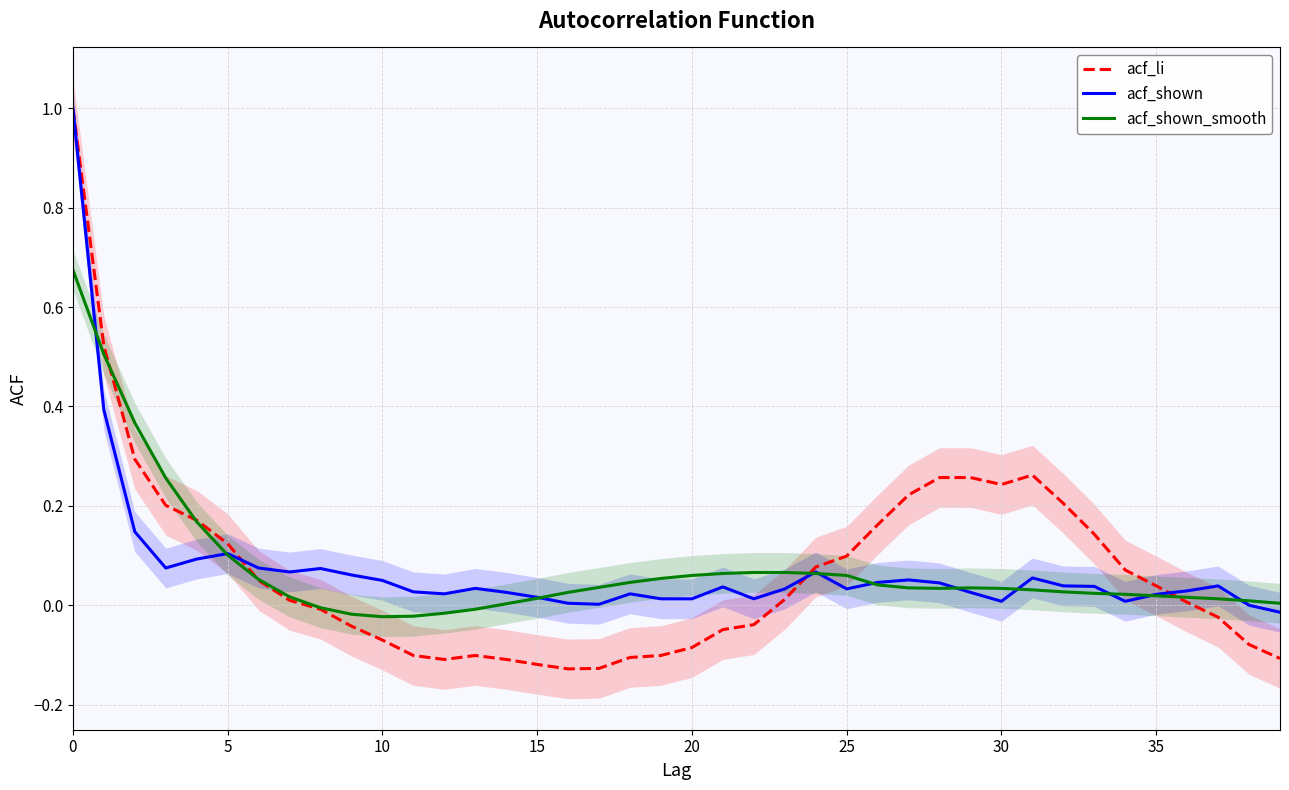

What is the spread (max minus min) of values at 11?

0.1